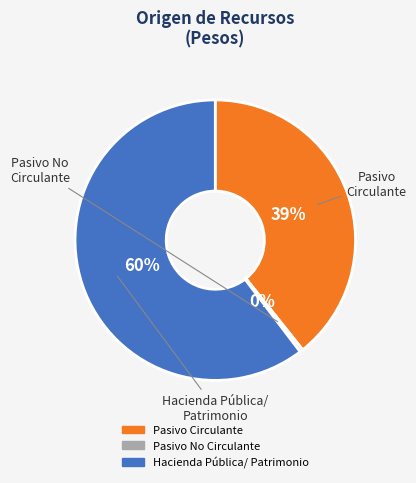

Rank the categories by value from lowest to highest.

Pasivo No Circulante, Pasivo Circulante, Hacienda Pública/ Patrimonio